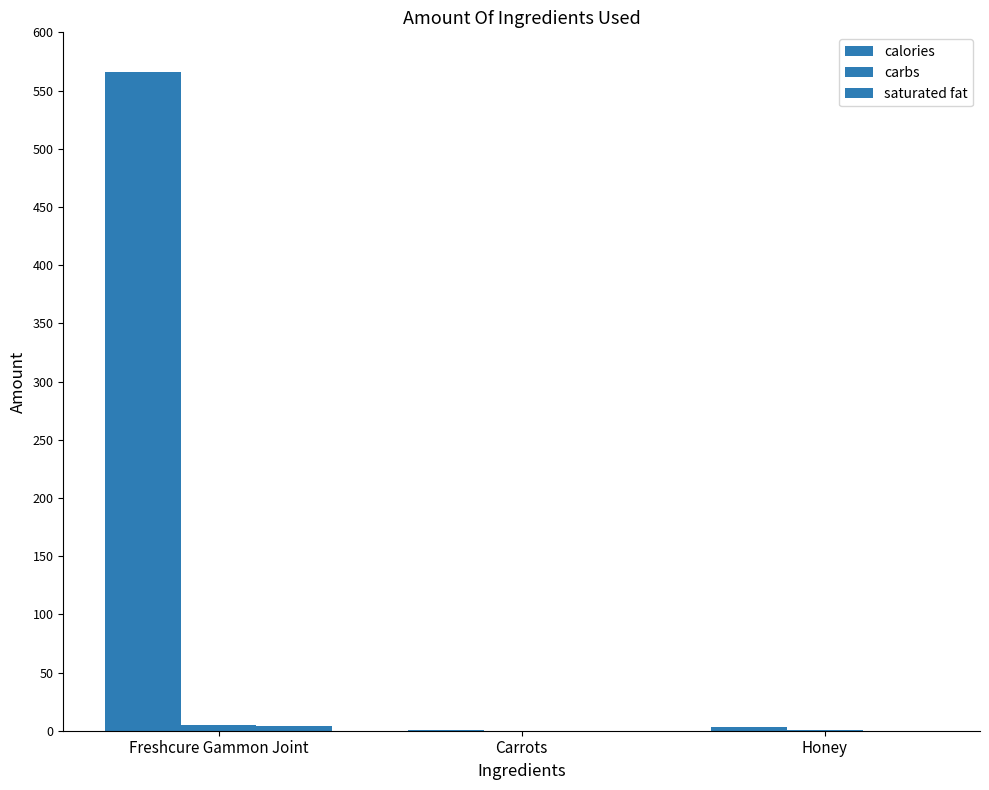

Reading right to left, extract all data points from this chart.

calories: Honey=3.4	Carrots=0.7	Freshcure Gammon Joint=566.0
carbs: Honey=0.8	Carrots=0.1	Freshcure Gammon Joint=5.3
saturated fat: Honey=0.0	Carrots=0.0	Freshcure Gammon Joint=4.2